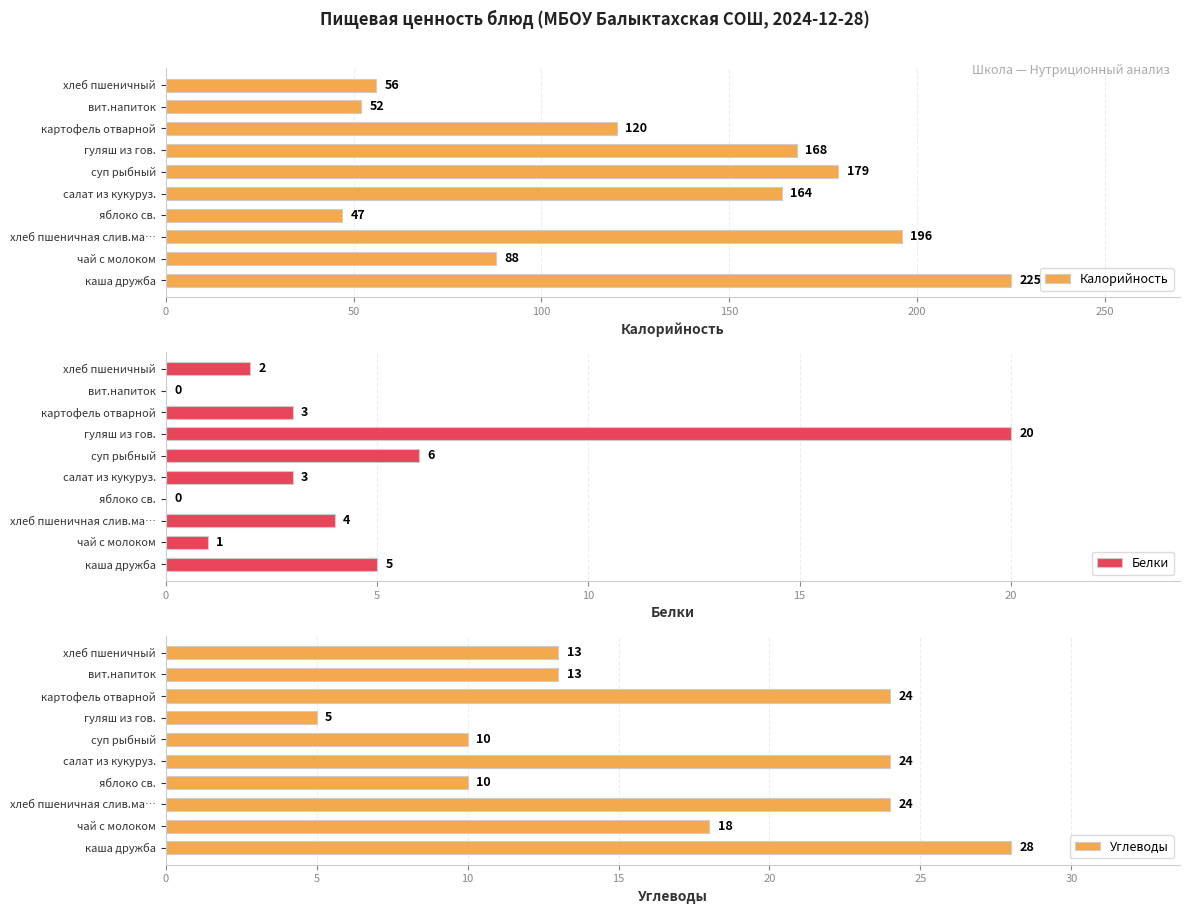

Read the Калорийность value at картофель отварной.

120